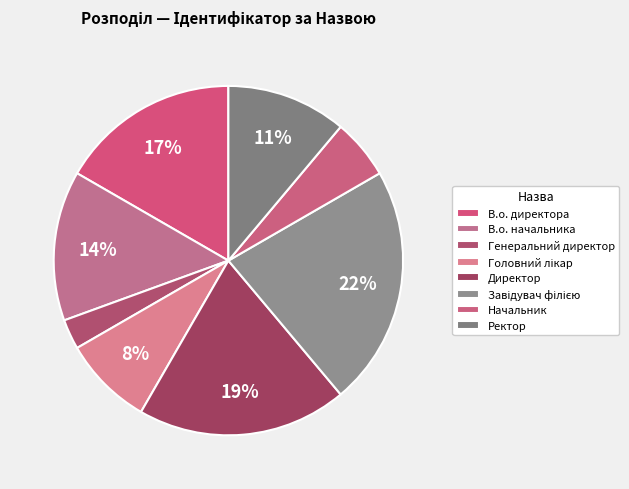

What percentage is the Генеральний директор slice, to the nearest percent?

3%